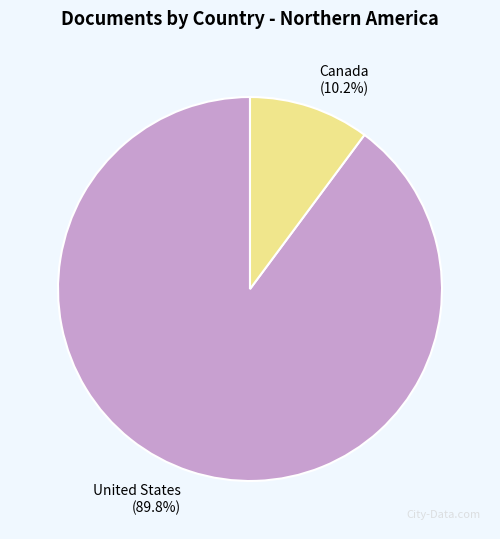

To the nearest percent, what portion does Canada represent?

10%